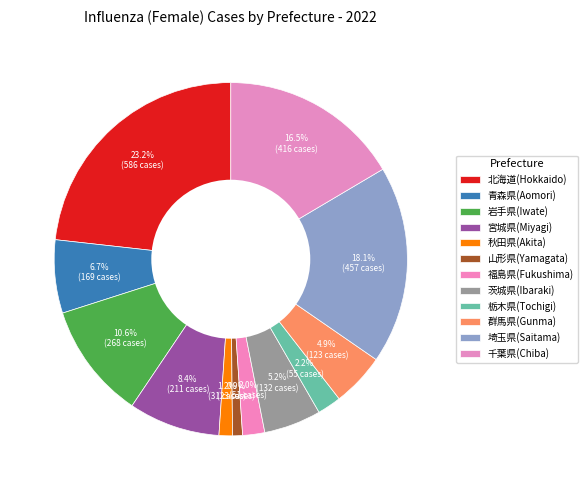

What percentage is the 岩手県(Iwate) slice, to the nearest percent?

11%